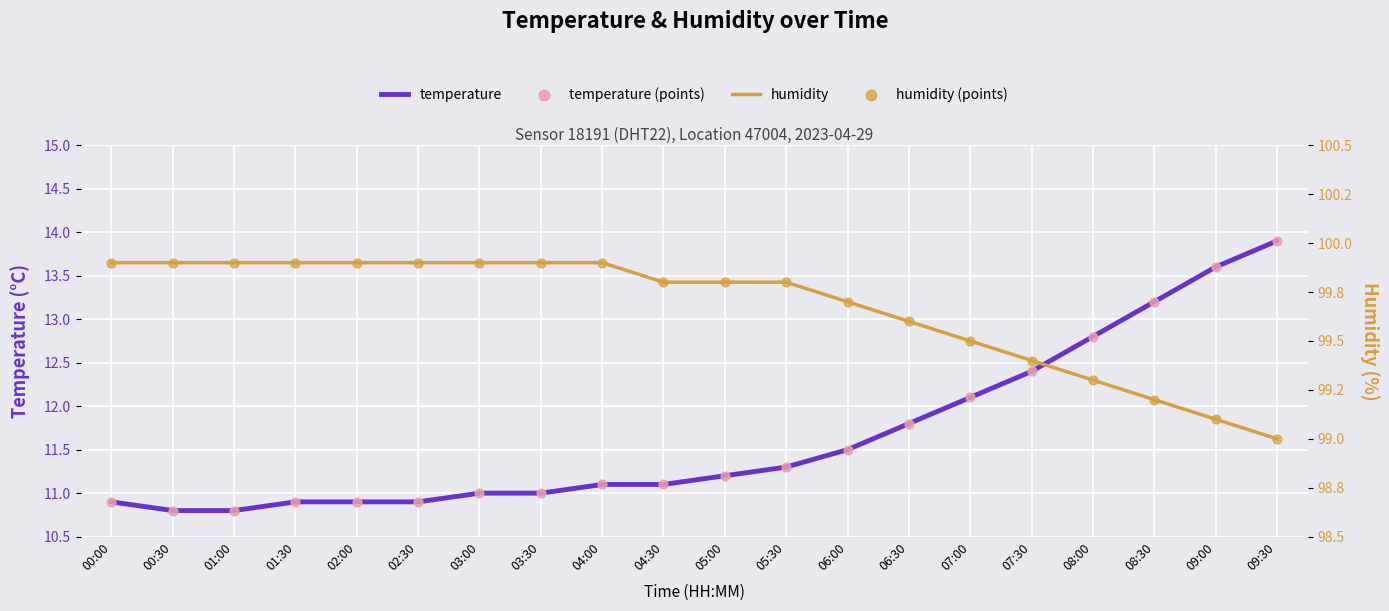

What are all the series names shown in the legend?

temperature, temperature (points), humidity, humidity (points)